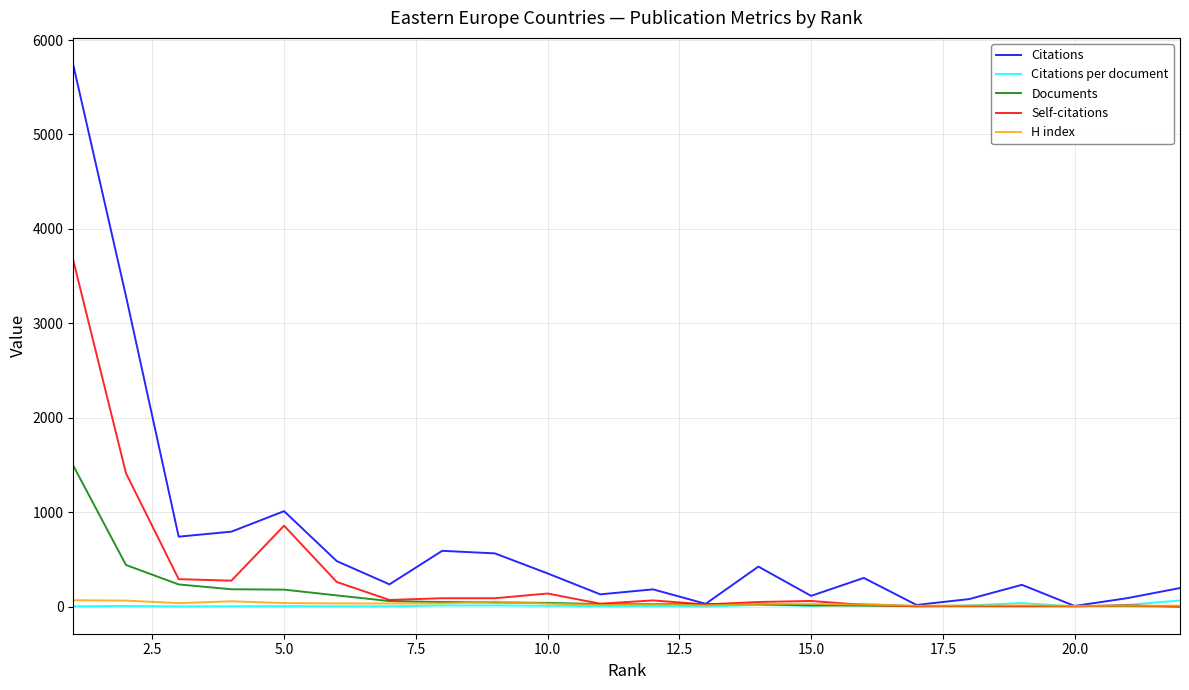

How many lines are shown in the chart?

5